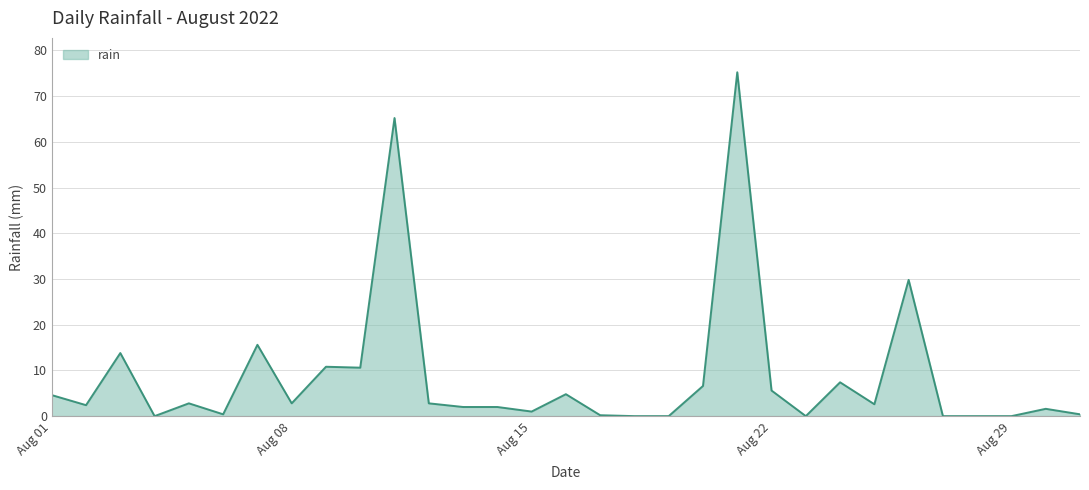

What is the greatest value displayed?

75.2